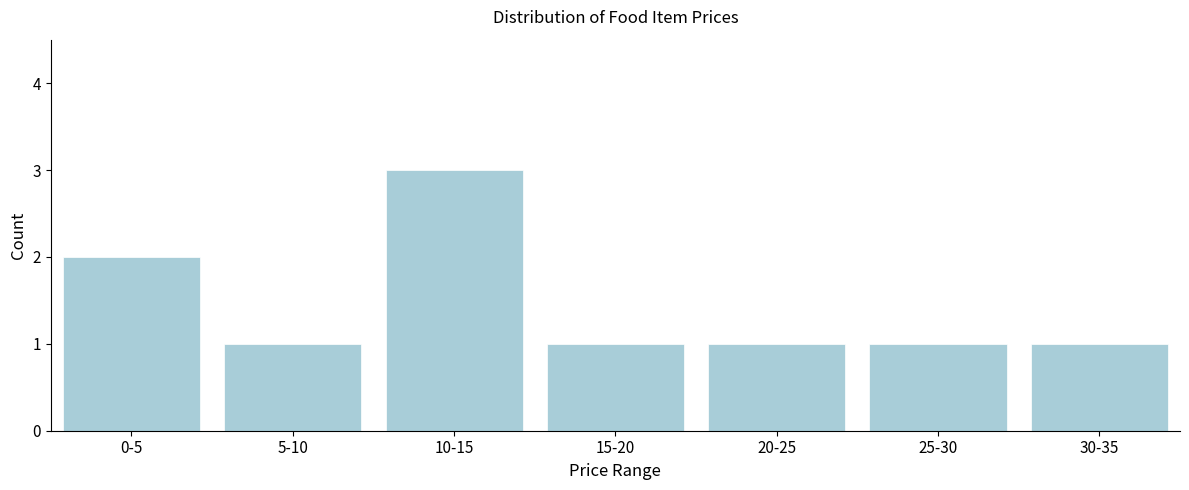

Reading left to right, list all the values displayed in this chart.

2	1	3	1	1	1	1